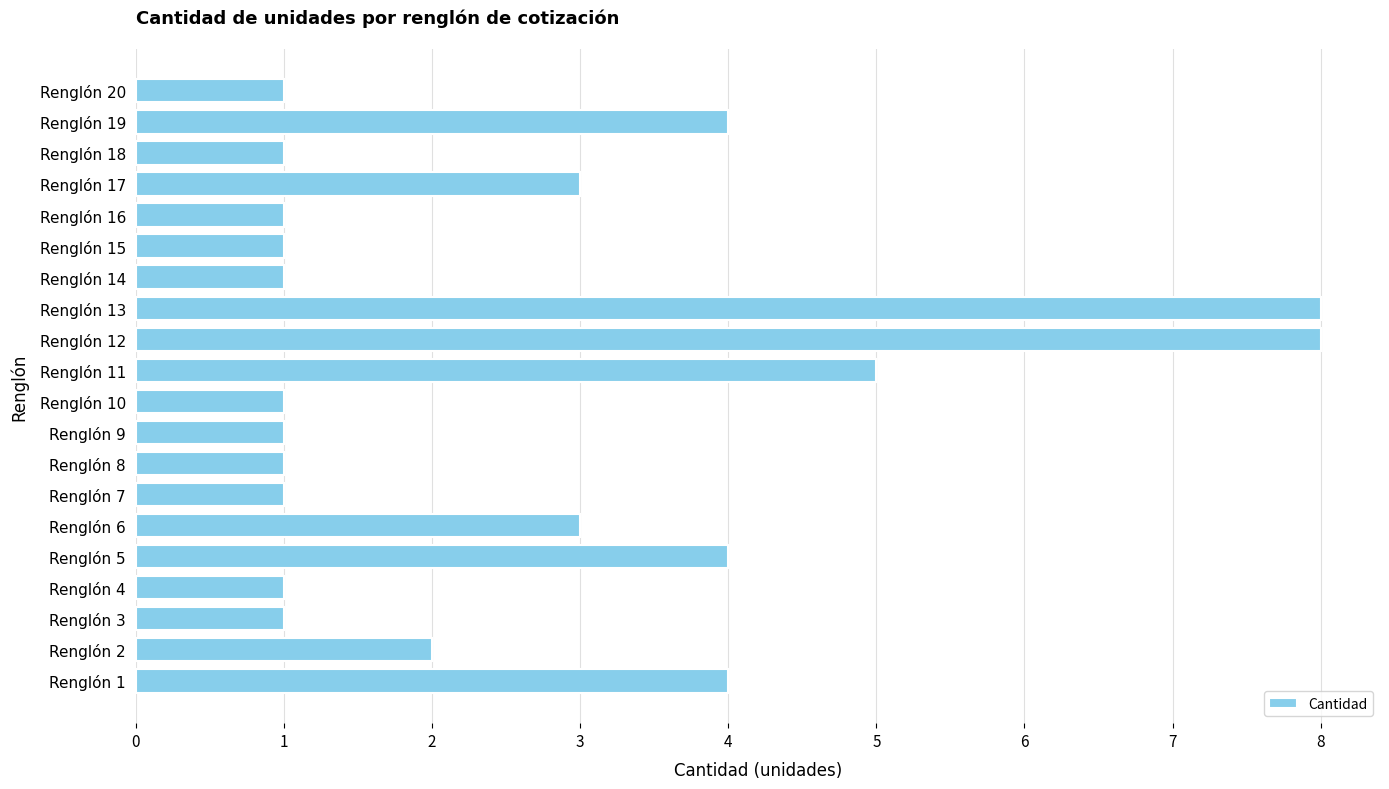

Count the number of data series in this chart.

1